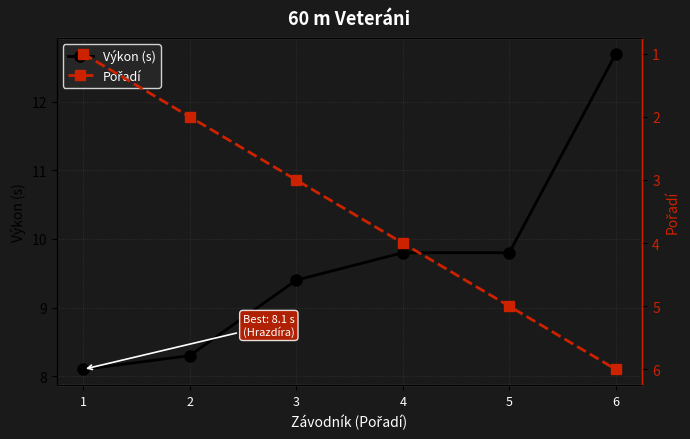

What is the value of the Pořadí point at the 5th from the left?

5.0